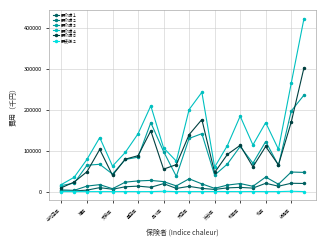

At how many categories does at least one series exceed 269306?

1